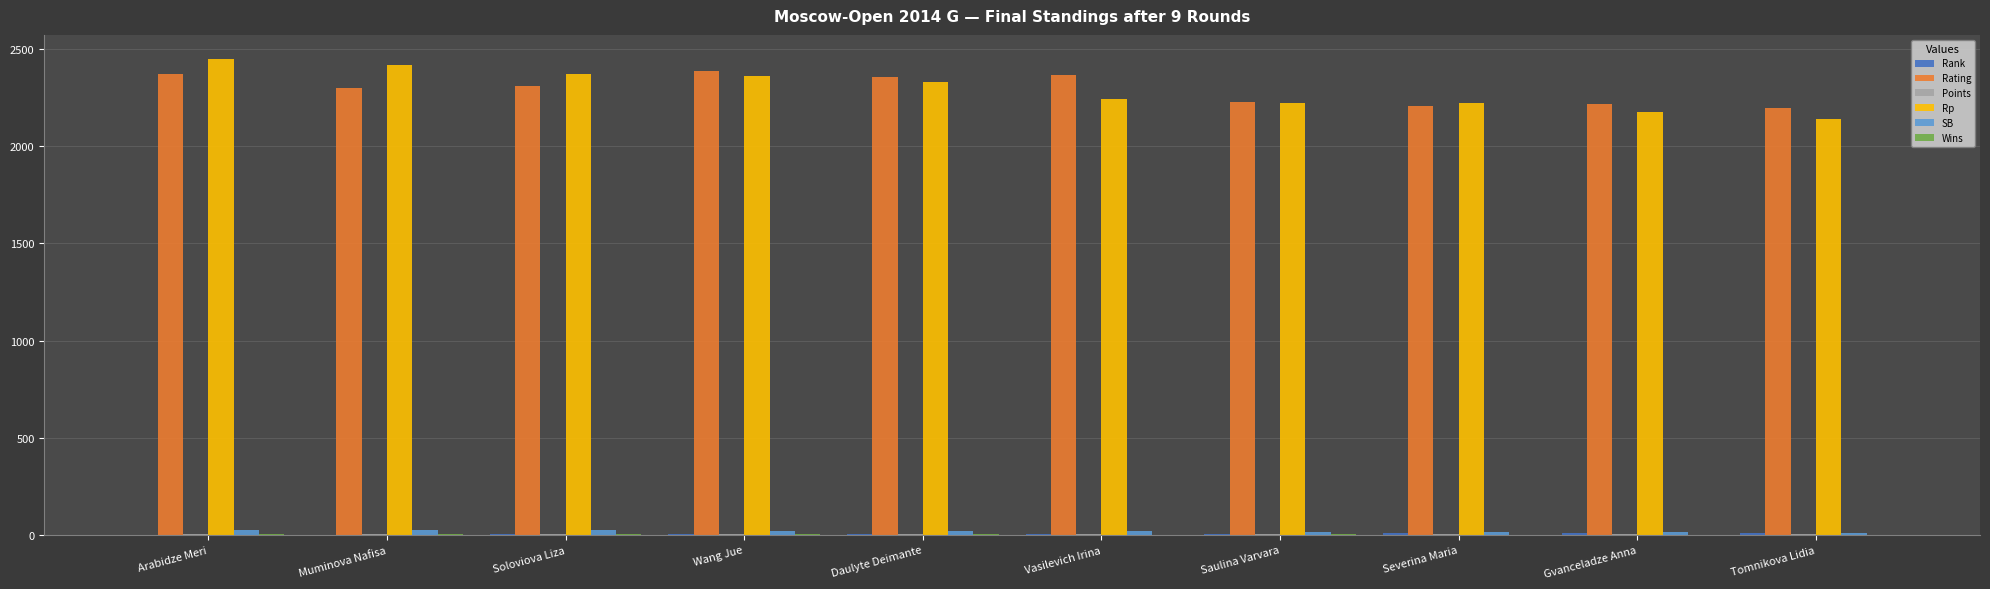

The value of Rp at Muminova Nafisa is 2418.0. True or false?

True